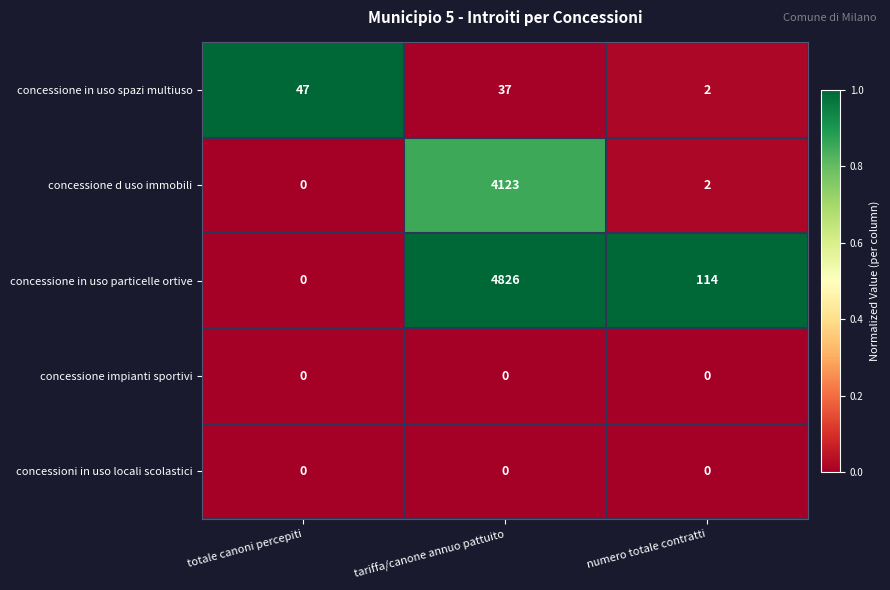

List the labels in order of concessione in uso particelle ortive value, smallest first.

totale canoni percepiti, numero totale contratti, tariffa/canone annuo pattuito